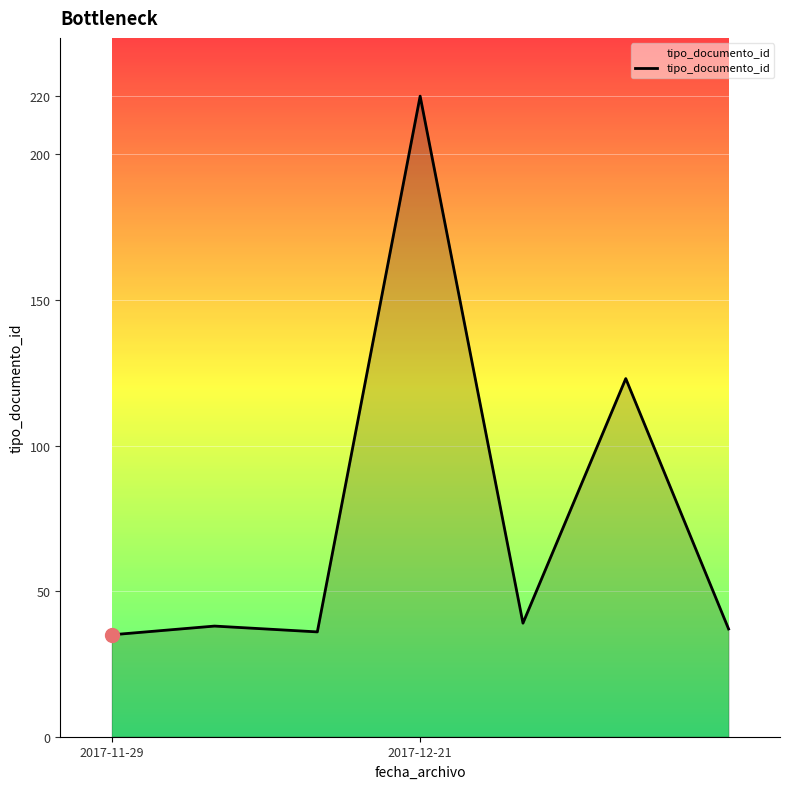

How many series are shown in this chart?

1